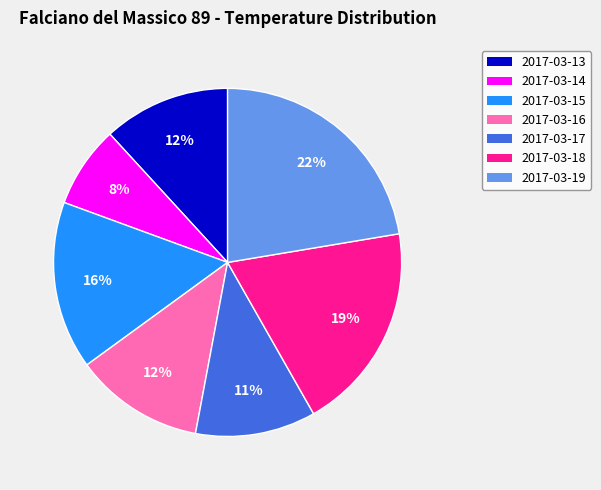

Is there any slice that represents more than half of the pie?

No